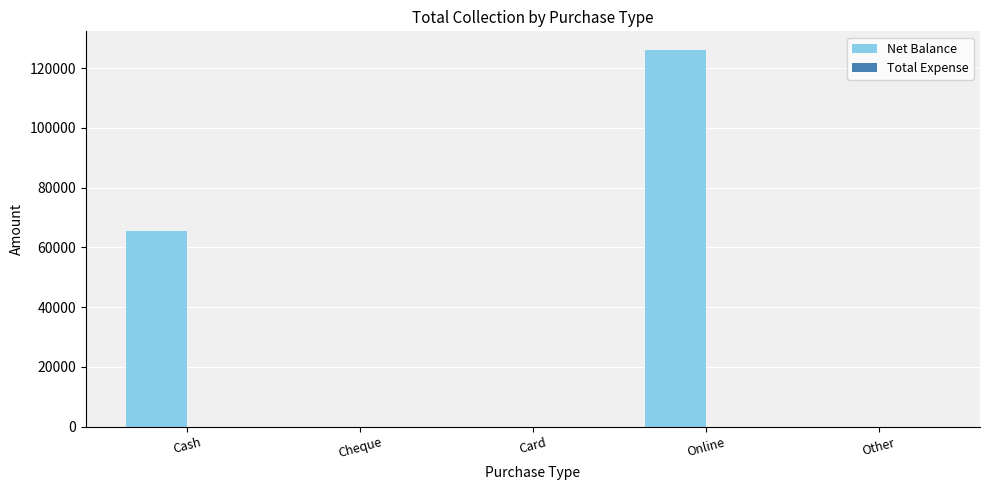

What is the greatest value displayed?

126050